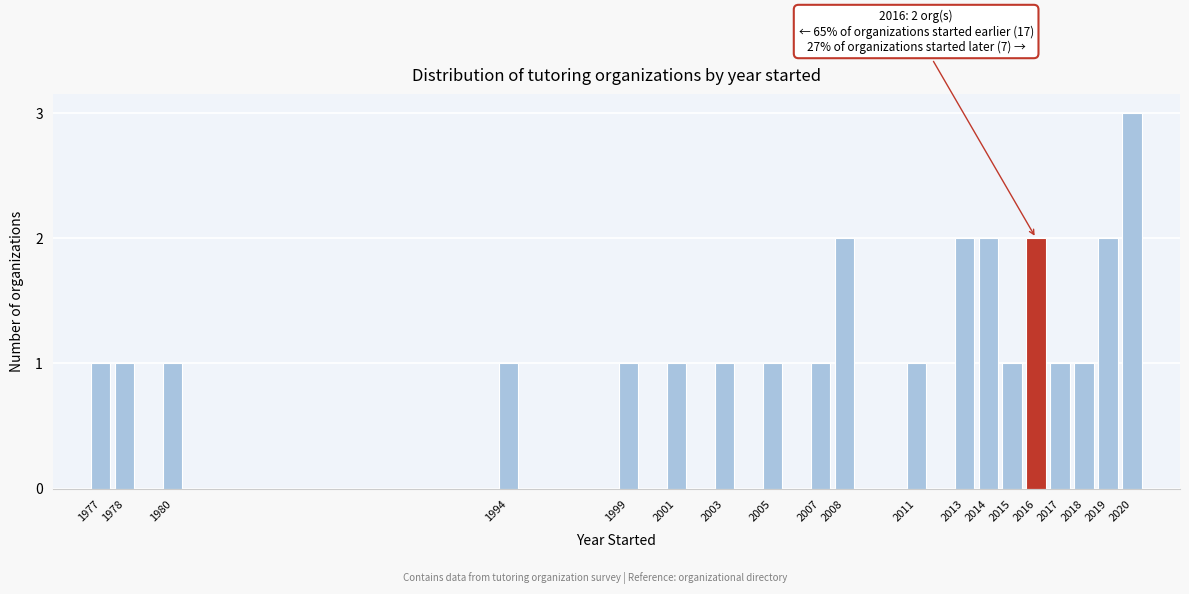

Reading left to right, extract all data points from this chart.

1	1	1	1	1	1	1	1	1	2	1	2	2	1	2	1	1	2	3